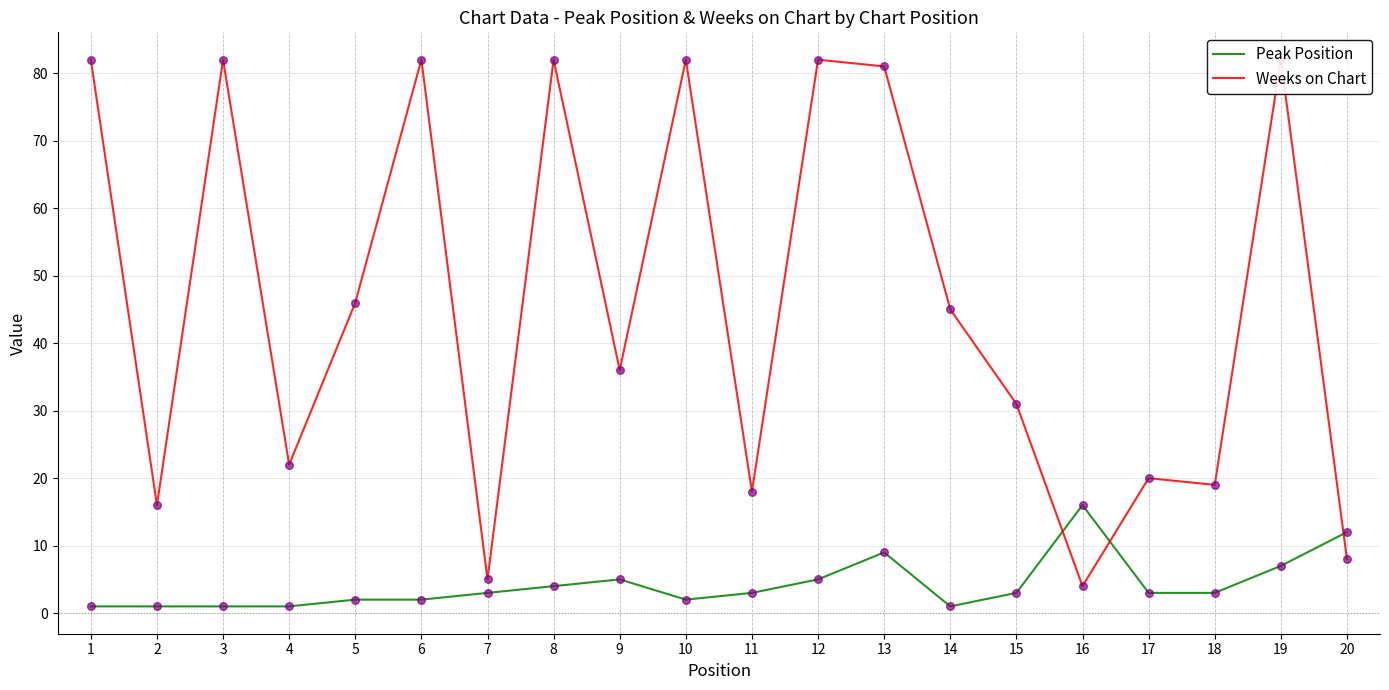

Which series has the largest total across all categories?

Weeks on Chart